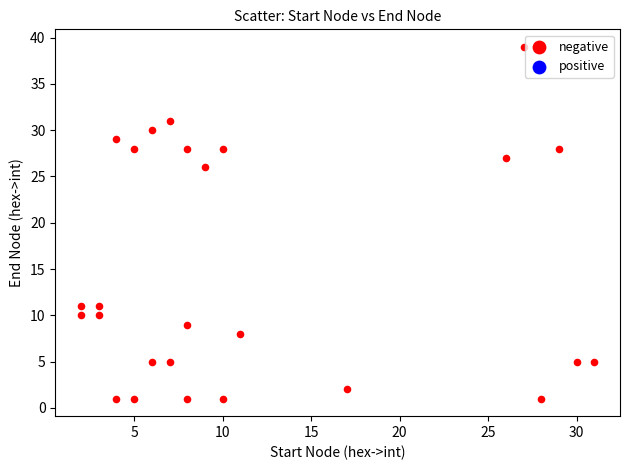

What Y value in the scatter plot is closest to 20?

26